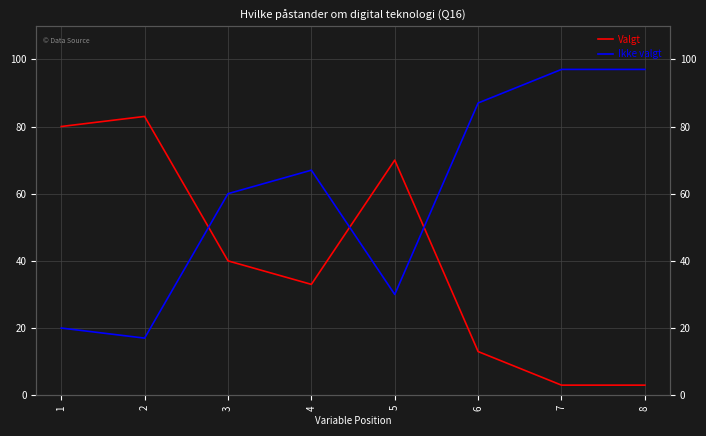

At which label does Ikke valgt first exceed 67?

6